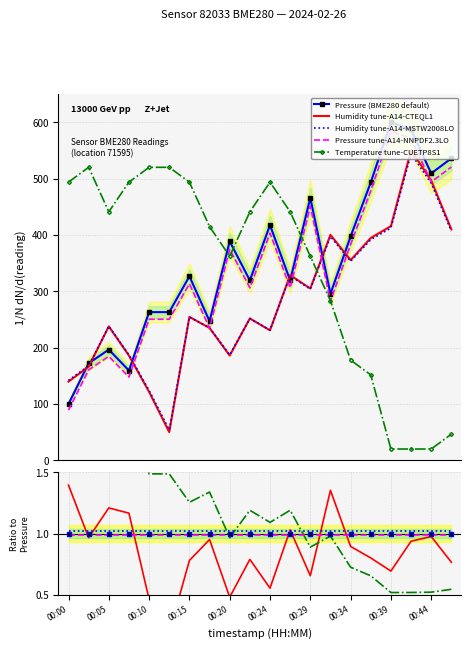

What is the sum of all pressure values?

7055.6